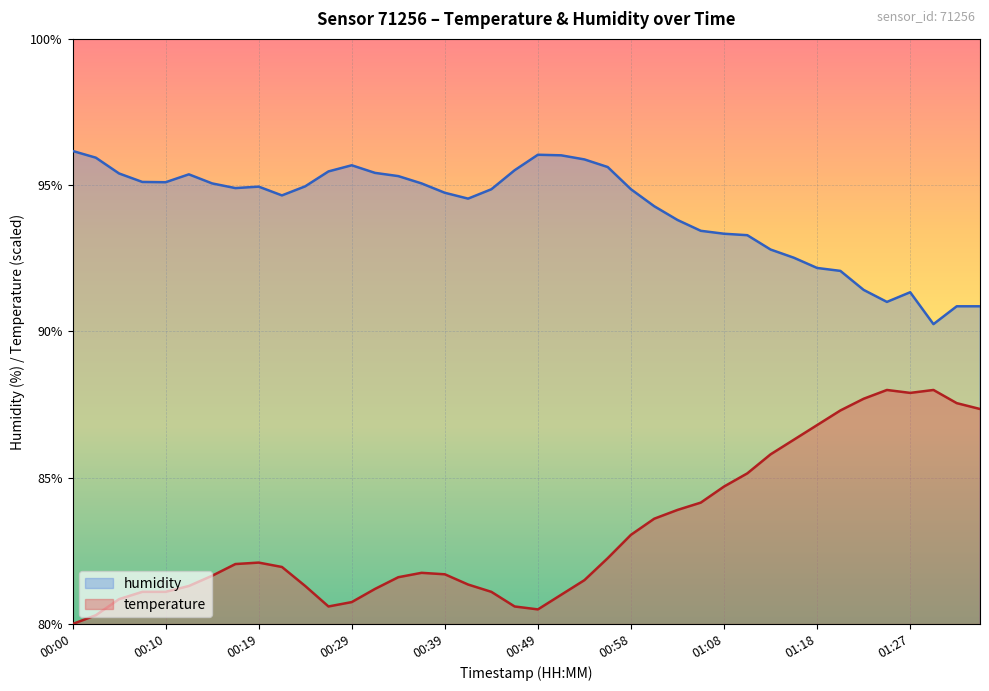

True or false: humidity and temperature cross at least once.

False